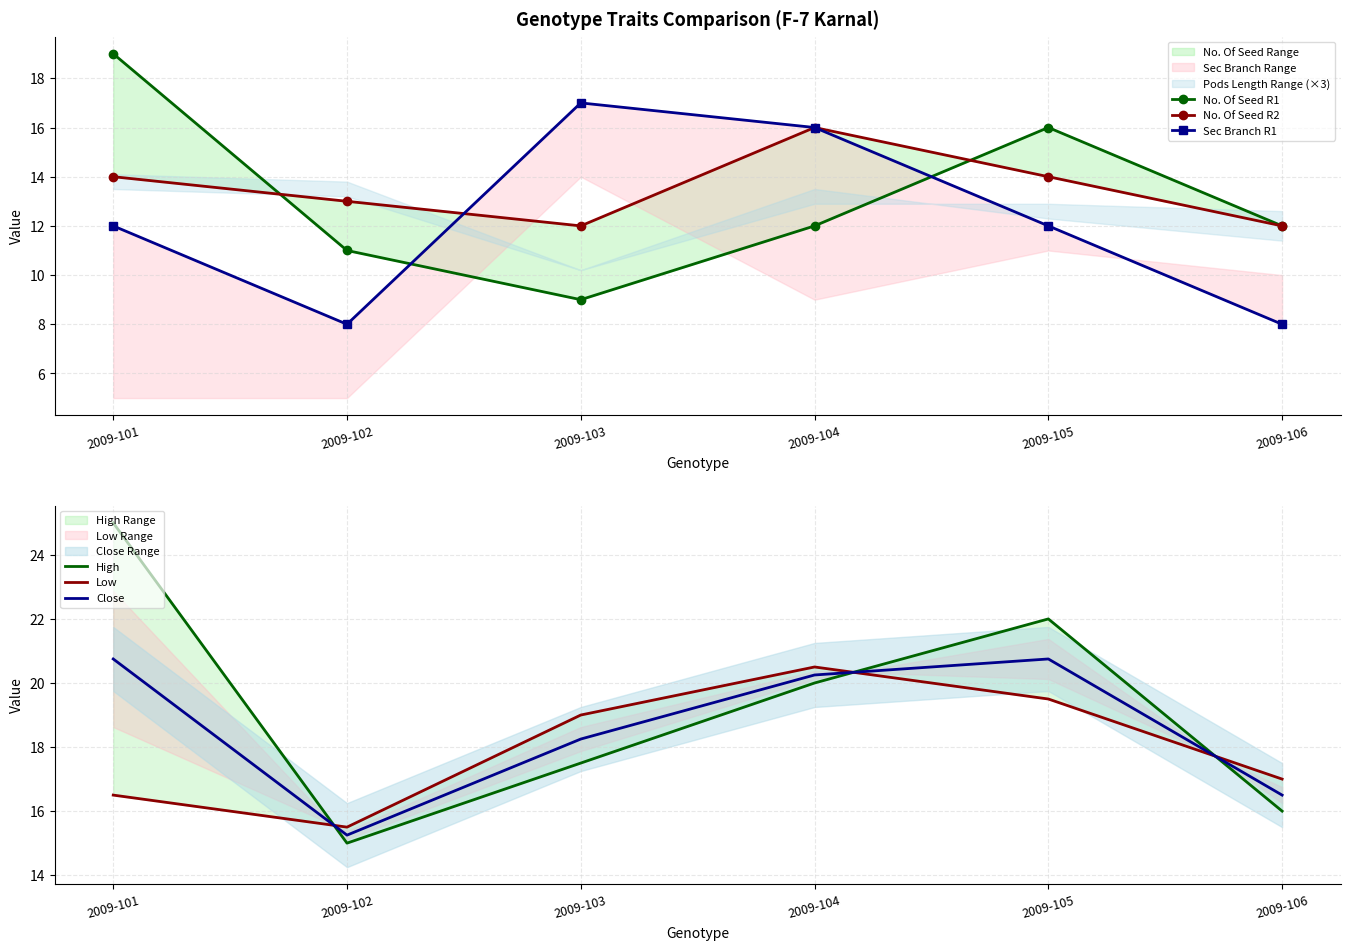

Count the No. Of Seed R2 values in the range 12 to 14.

5